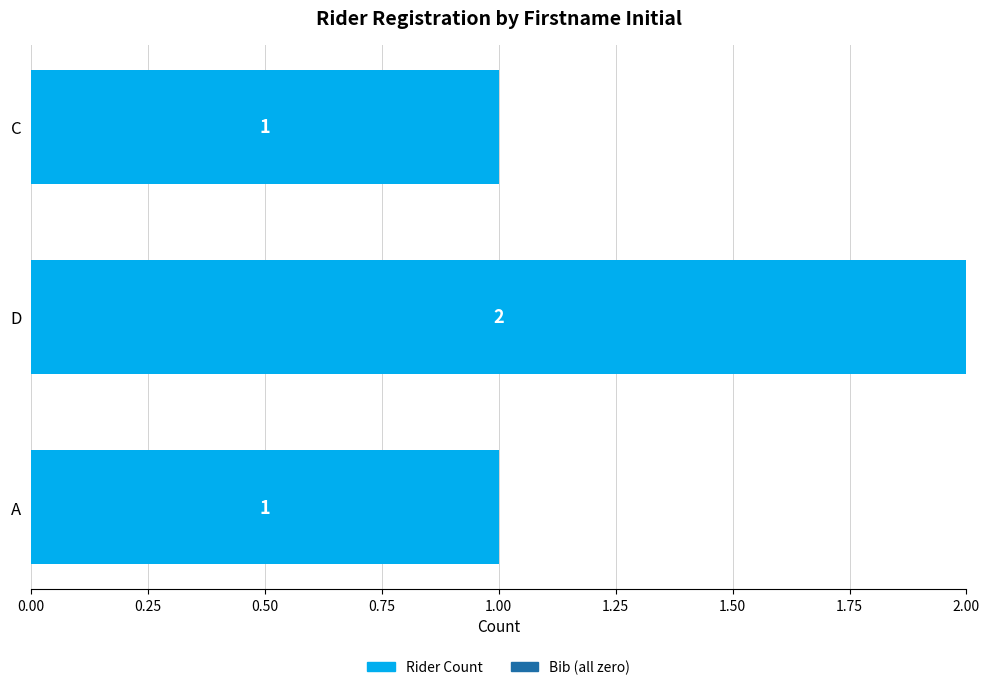

The chart shows a value of 1 at C. True or false?

True